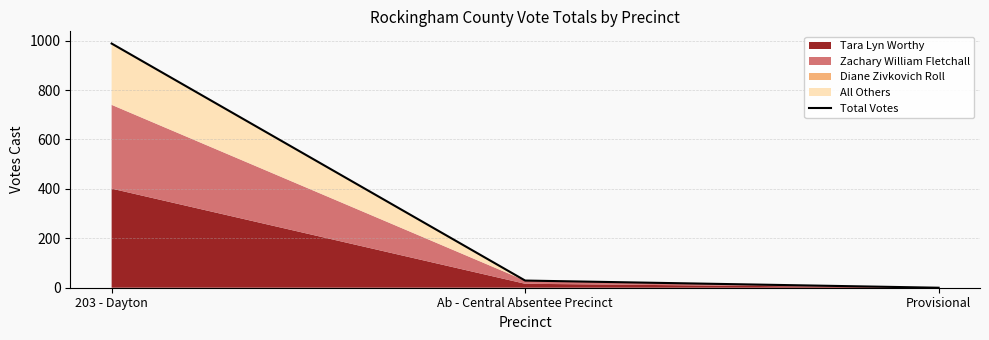

Rank the categories by value from highest to lowest.

203 - Dayton, Ab - Central Absentee Precinct, Provisional